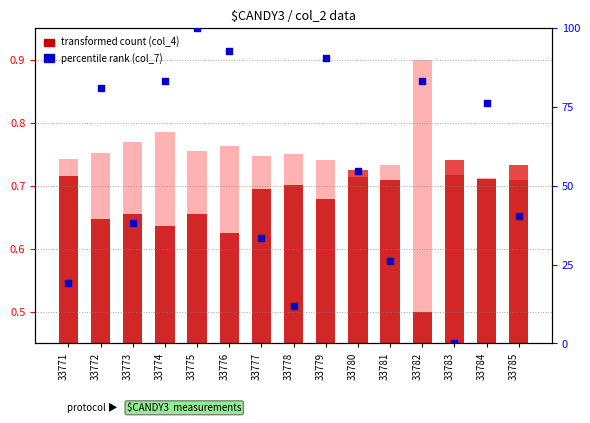

Which series has the largest total across all categories?

col_7 (percentile rank)